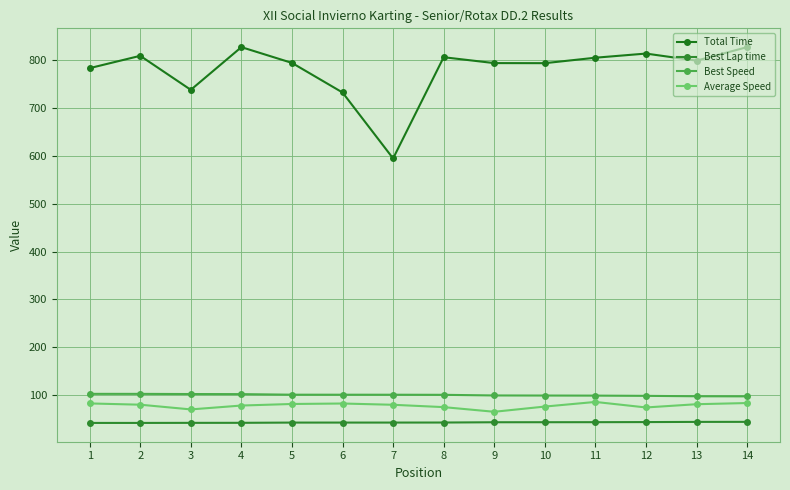

What is the difference between the Average Speed values at 6 and 9?

17.3